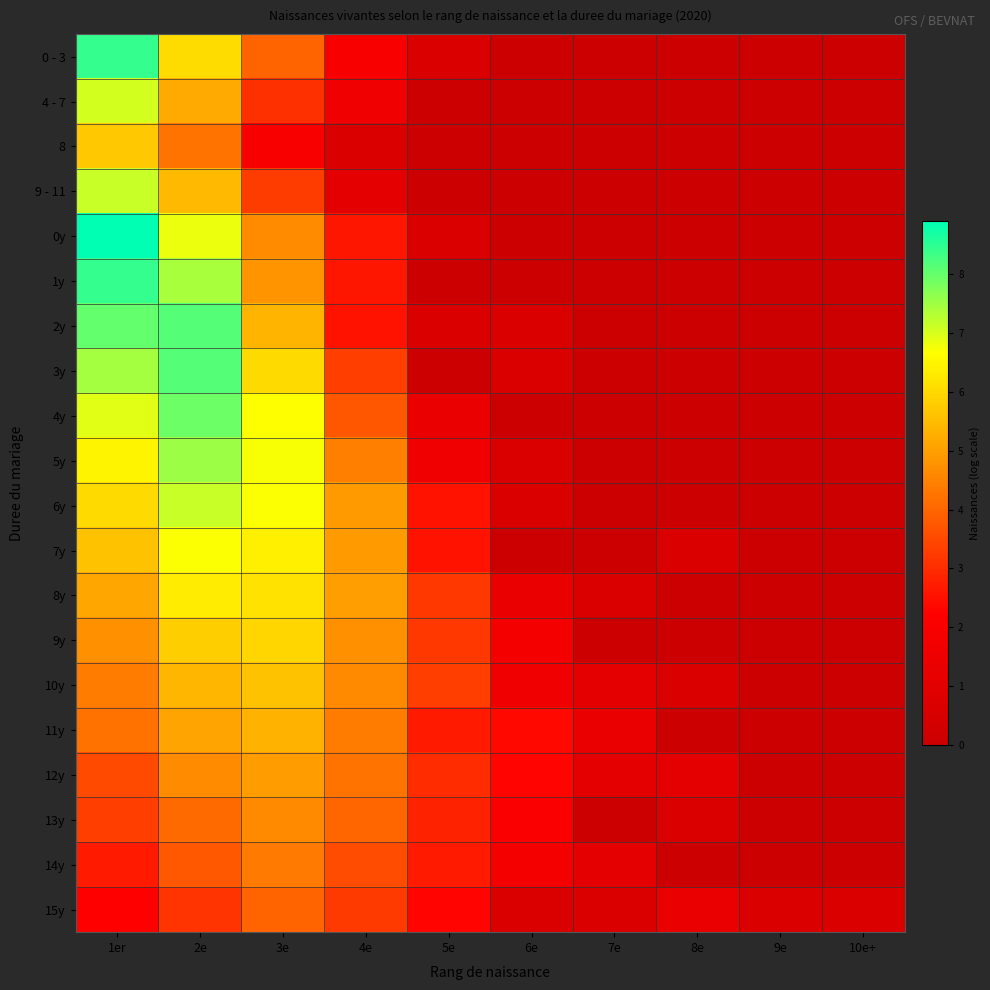

What is the difference between the highest and lowest values at 9e?

0.7